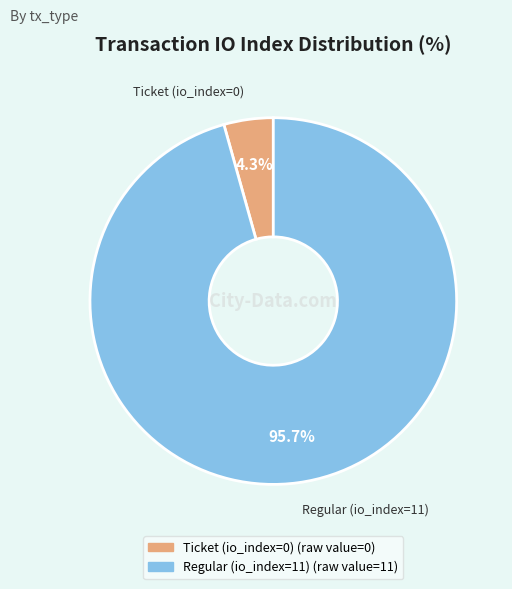

To the nearest percent, what is the difference between the Regular (io_index=11) and Ticket (io_index=0) slice percentages?

91%